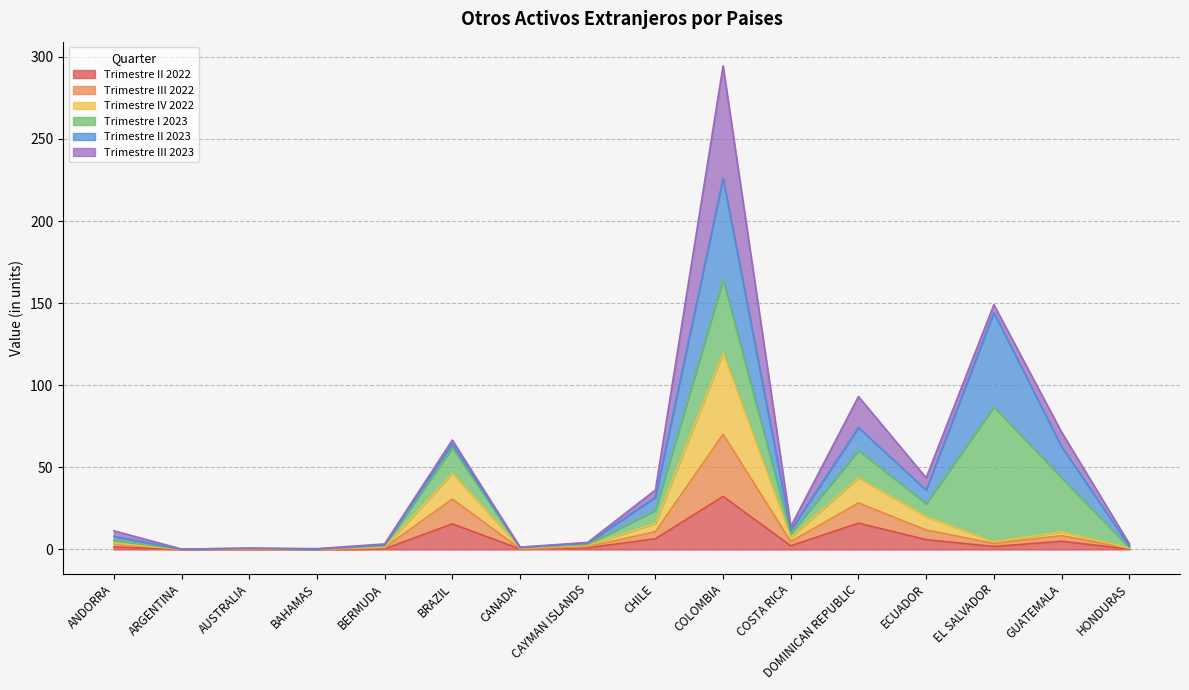

How many lines are shown in the chart?

6